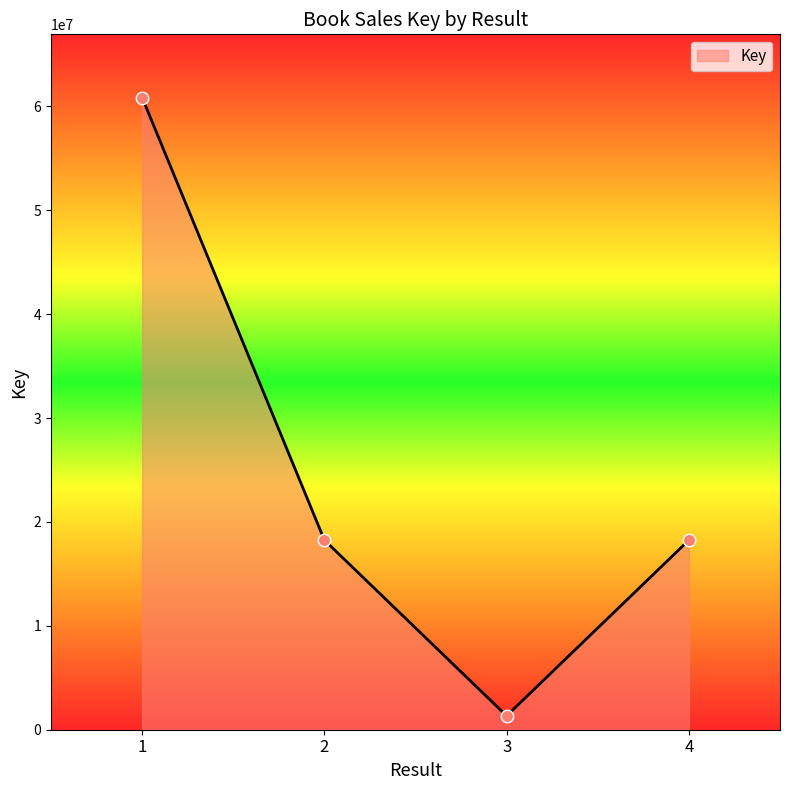

What is the change in value from 2 to 4?

-93